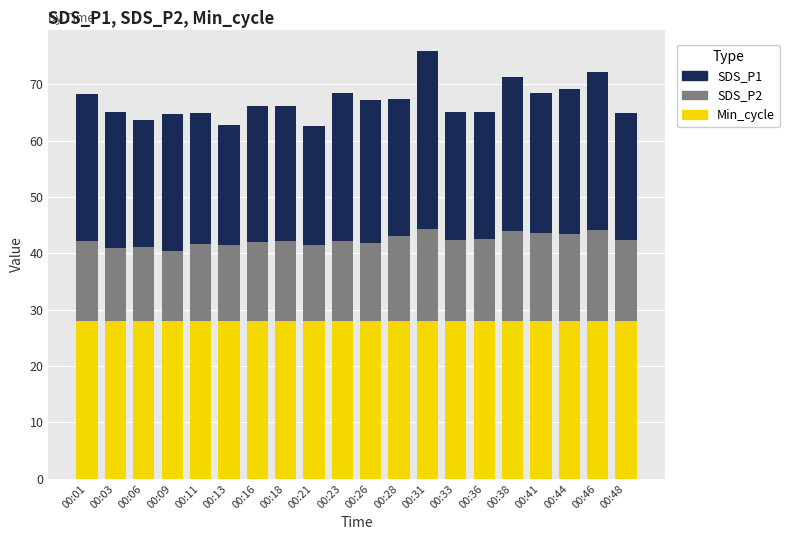

What is the sum of all Min_cycle values?

560.0